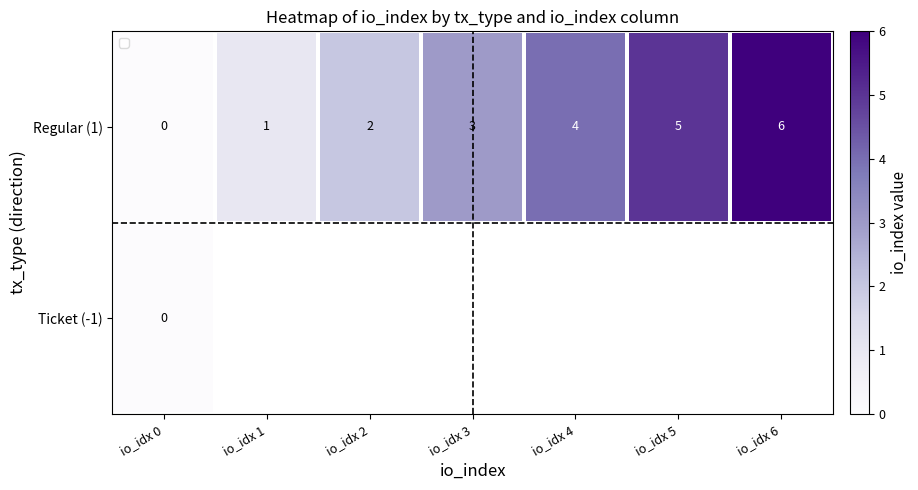

Which category has the highest value across all series?

io_idx 6